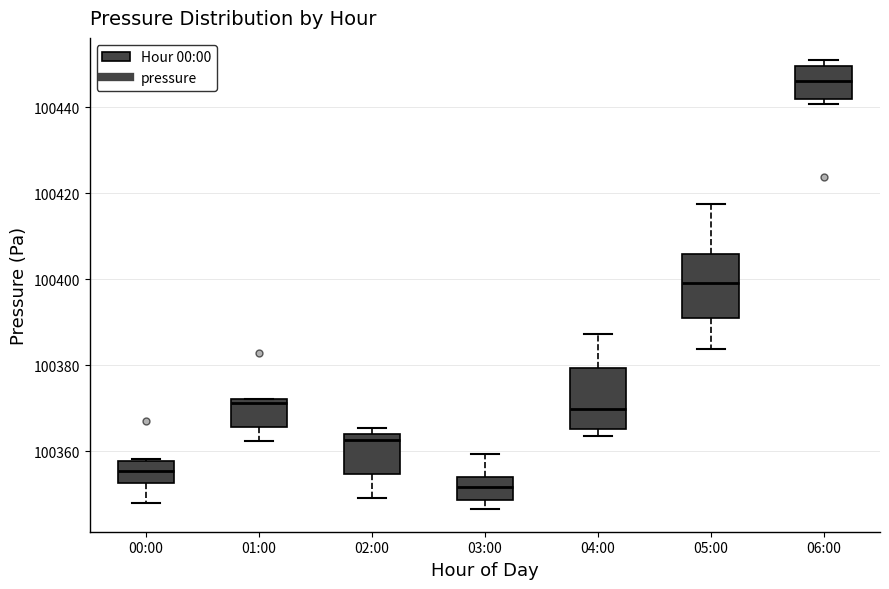

Reading left to right, read every box against the y-axis: the position of its median line, the range the box covers, and the ends of its whiskers. The values are not printed on the chart, so give them approximately, as read against the axis.

00:00: median 100356, box 100352 to 100358, whiskers 100348 to 100358
01:00: median 100372 (just below the box's upper edge), box 100366 to 100372, whiskers 100362 to 100372
02:00: median 100362, box 100354 to 100364, whiskers 100350 to 100366
03:00: median 100352, box 100348 to 100354, whiskers 100346 to 100360
04:00: median 100370, box 100366 to 100380, whiskers 100364 to 100388
05:00: median 100400, box 100392 to 100406, whiskers 100384 to 100418
06:00: median 100446, box 100442 to 100450, whiskers 100440 to 100450 (just above the box's upper edge)